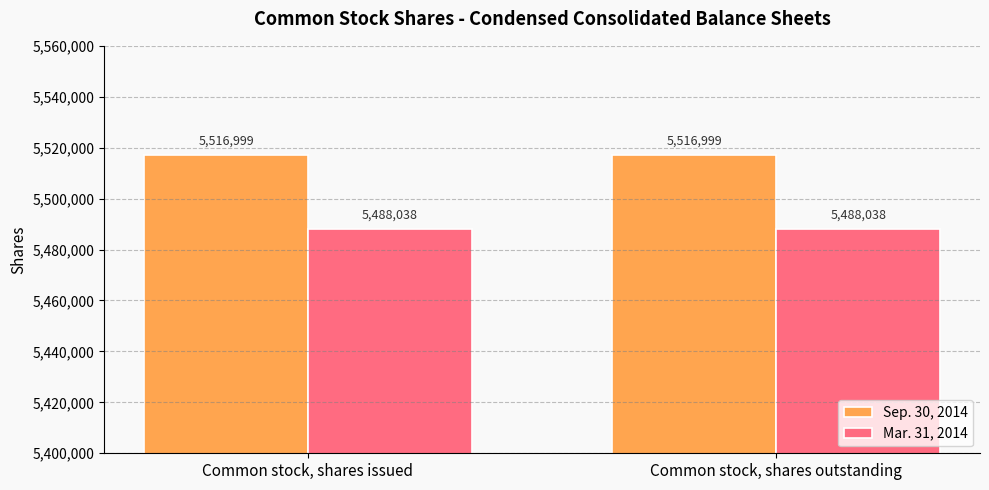

What is the value of the Mar. 31, 2014 bar at the 1st from the left?

5488038